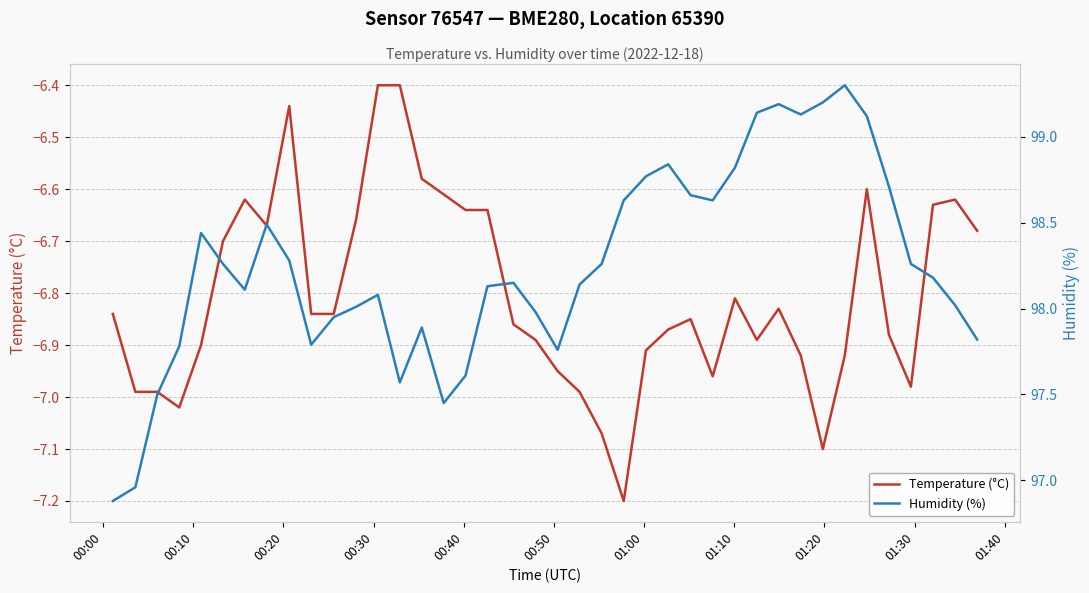

Reading right to left, list all the values displayed in this chart.

Temperature (°C): -6.7	-6.6	-6.6	-7.0	-6.9	-6.6	-6.9	-7.1	-6.9	-6.8	-6.9	-6.8	-7.0	-6.8	-6.9	-6.9	-7.2	-7.1	-7.0	-7.0	-6.9	-6.9	-6.6	-6.6	-6.6	-6.6	-6.4	-6.4	-6.7	-6.8	-6.8	-6.4	-6.7	-6.6	-6.7	-6.9	-7.0	-7.0	-7.0	-6.8
Humidity (%): 97.8	98.0	98.2	98.3	98.7	99.1	99.3	99.2	99.1	99.2	99.1	98.8	98.6	98.7	98.8	98.8	98.6	98.3	98.1	97.8	98.0	98.2	98.1	97.6	97.5	97.9	97.6	98.1	98.0	98.0	97.8	98.3	98.5	98.1	98.3	98.4	97.8	97.5	97.0	96.9